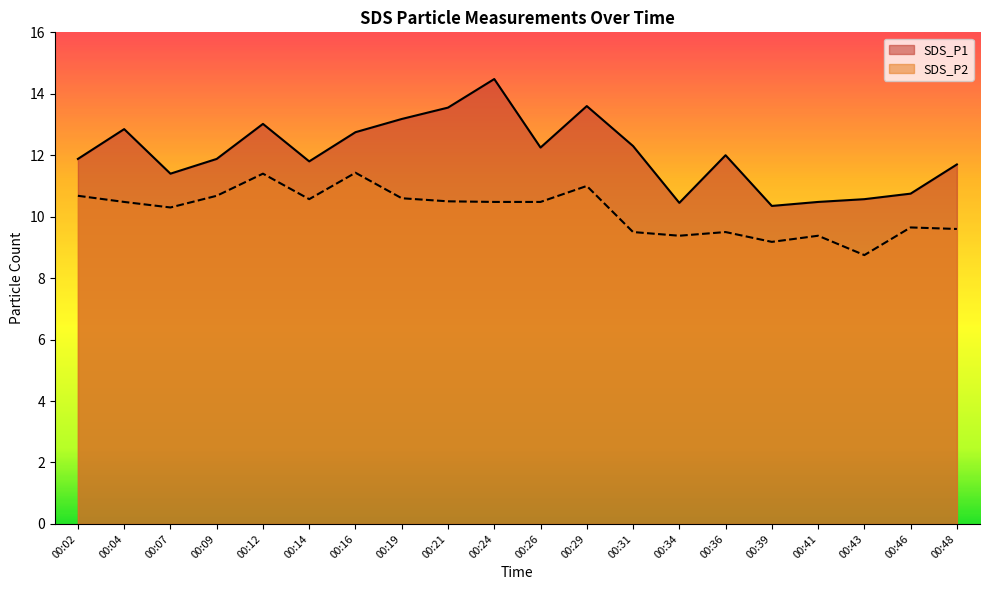

List the series in order of their overall mean, highest first.

SDS_P1, SDS_P2